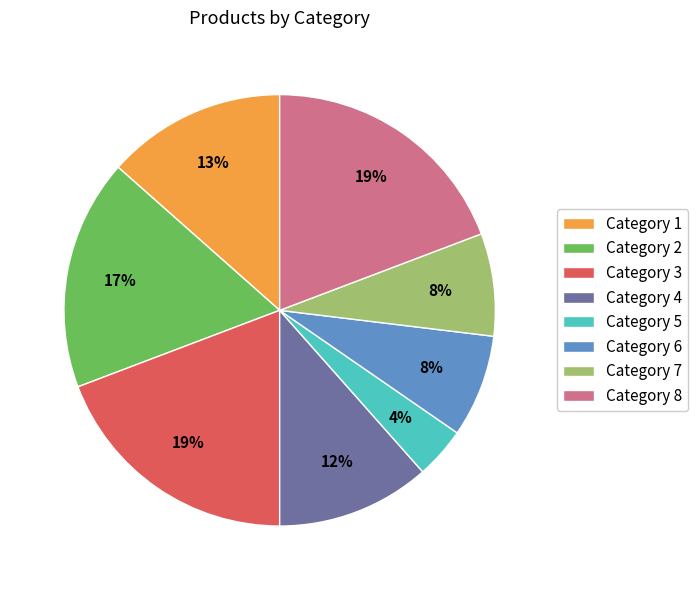

To the nearest percent, what percentage of the pie is Category 1?

13%